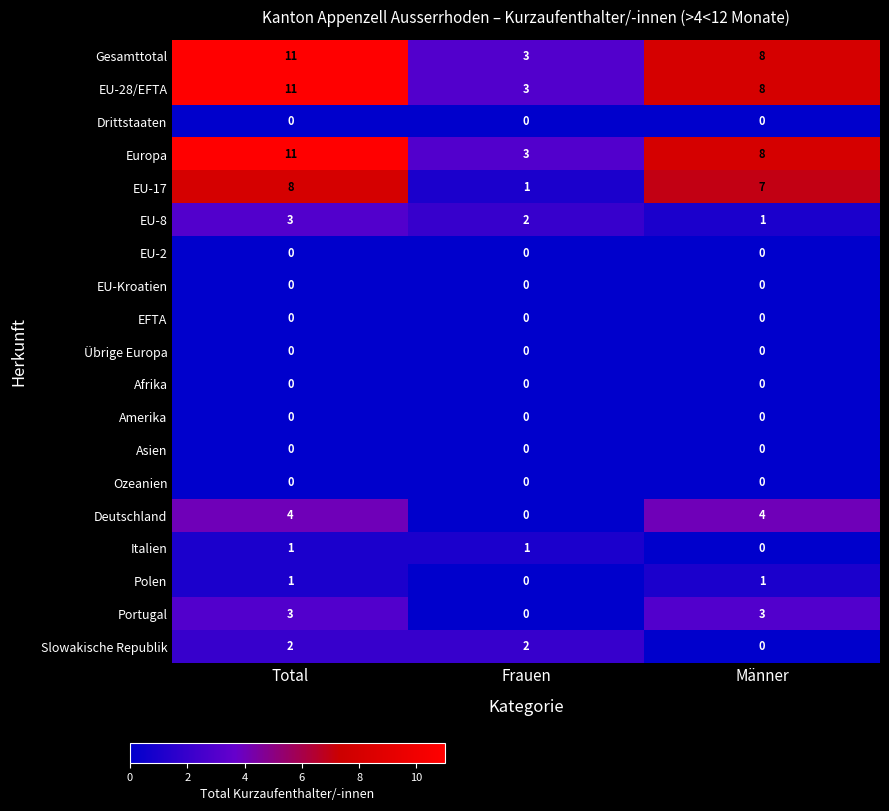

Where is Gesamttotal nearest to the value 7?

Männer